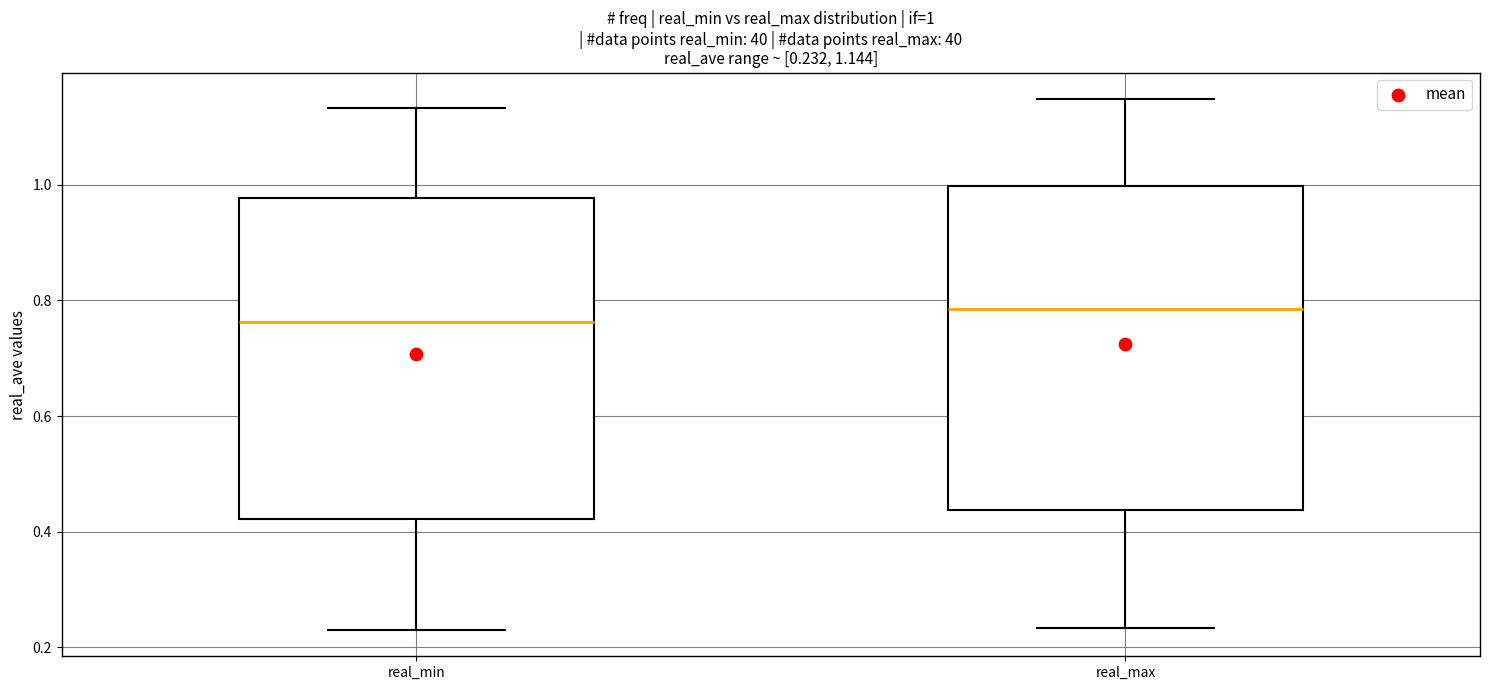

Which box's median line is the lowest?

real_min